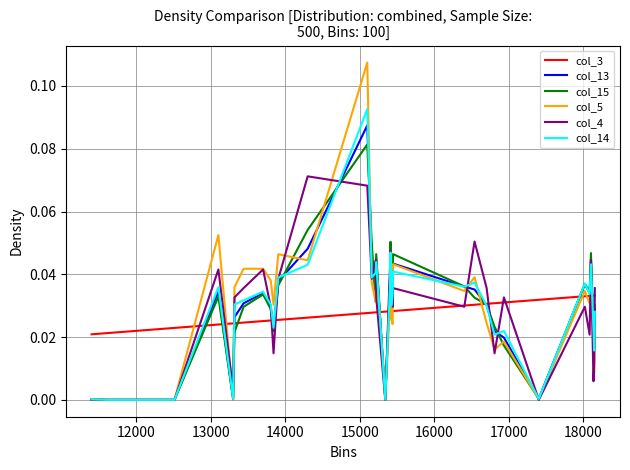

Is this an area chart (filled region under the line)?

No